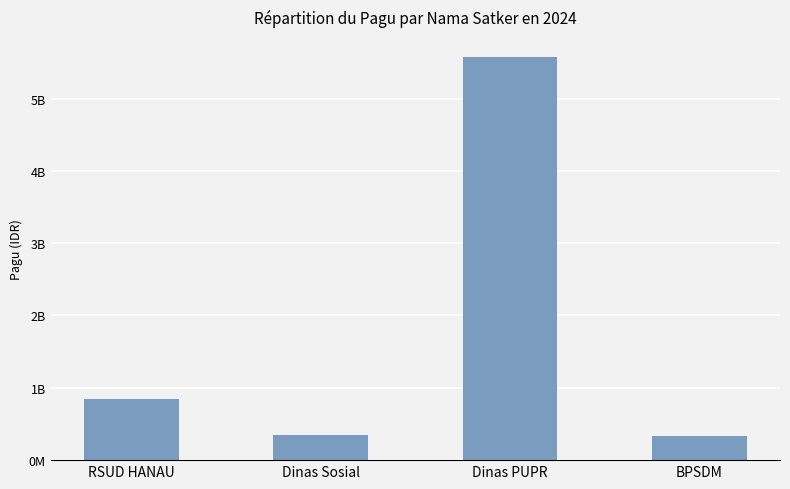

What is the difference between the maximum and second lowest values?

5218872000